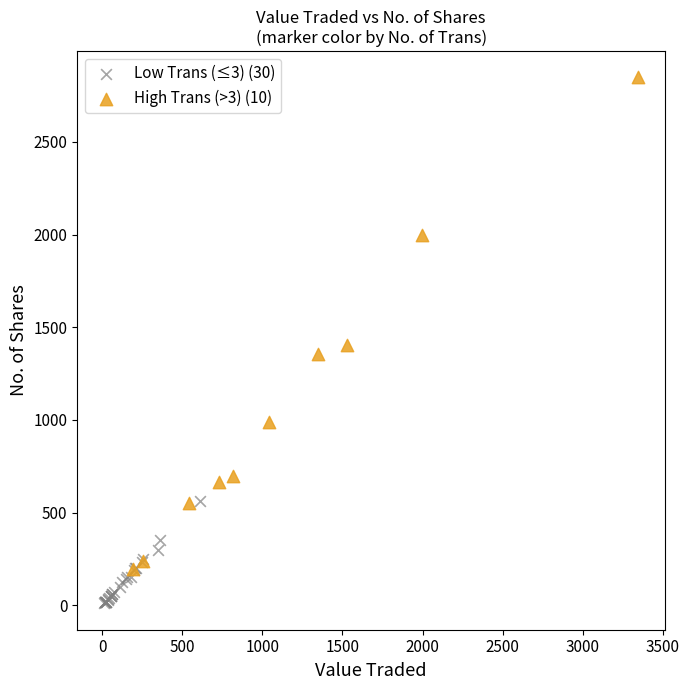

What are all the series names shown in the legend?

Low Trans (≤3) (30), High Trans (>3) (10)